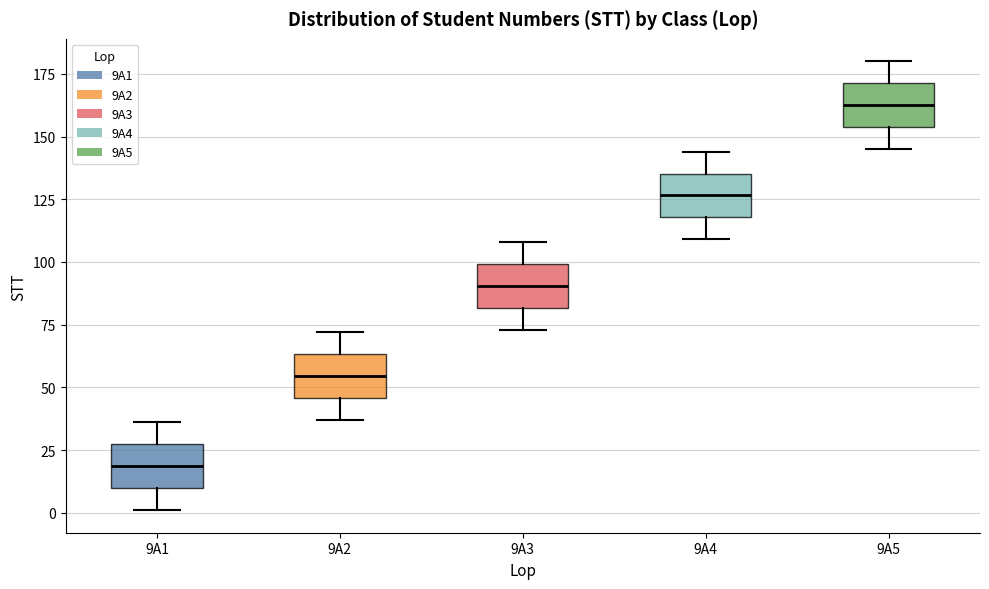

Where does the lower whisker of the box for 9A4 end on the y-axis? The values are not printed on the chart, so give them approximately, as read against the axis.

110